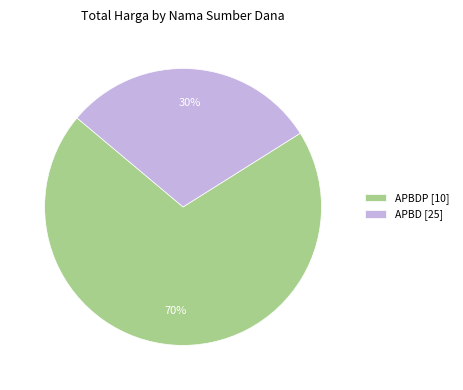

What percentage is the APBD [25] slice, to the nearest percent?

30%